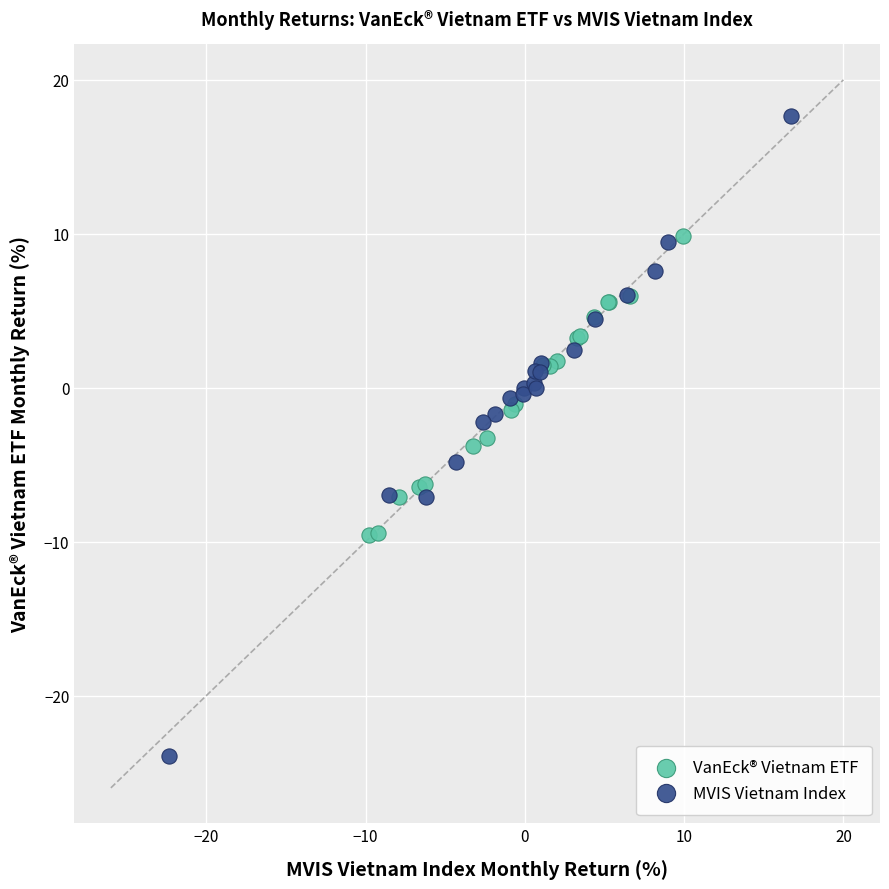

Which series has the largest Y range (max minus min)?

MVIS Vietnam Index